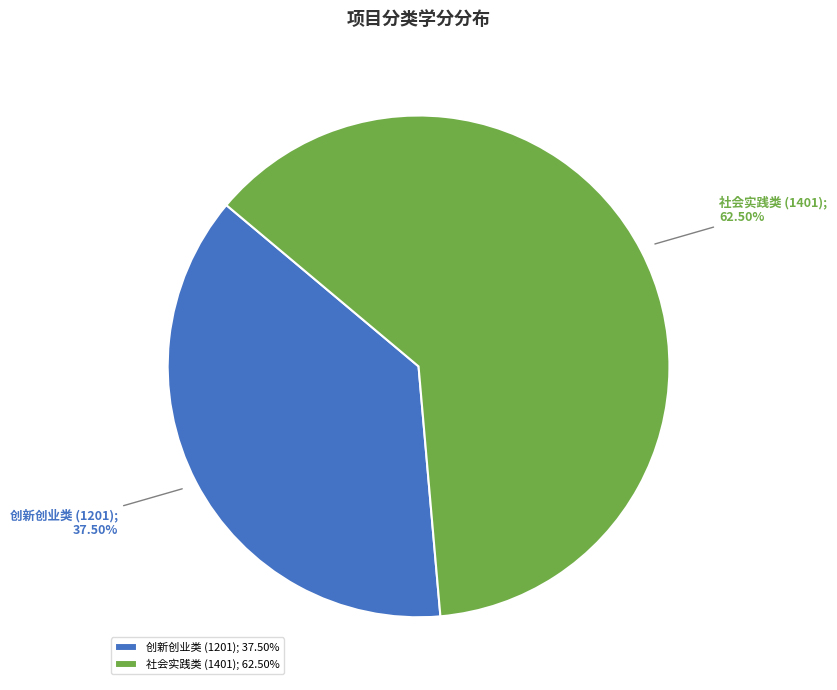

How many slices are in this pie chart?

2